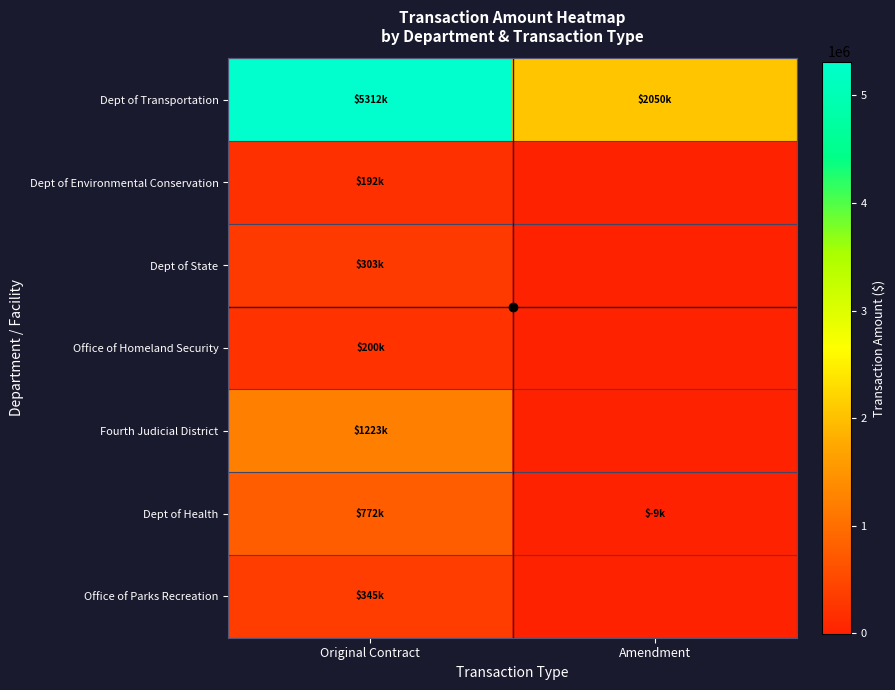

Rank the series by their maximum value, from highest to lowest.

Dept of Transportation, Fourth Judicial District, Dept of Health, Office of Parks Recreation, Dept of State, Office of Homeland Security, Dept of Environmental Conservation